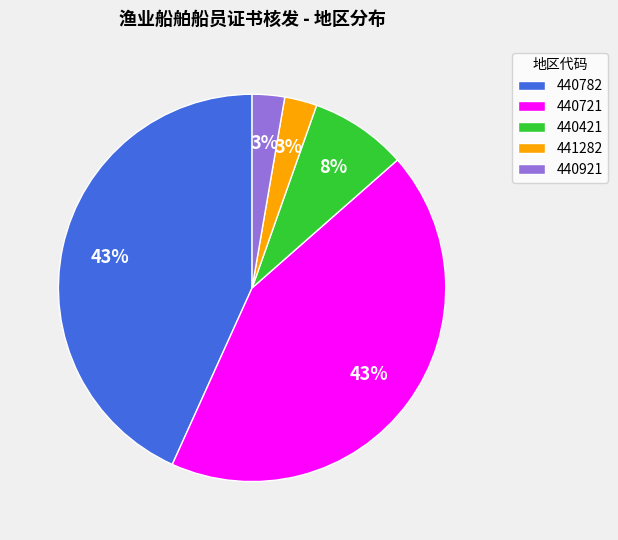

To the nearest percent, what is the average slice percentage?

20%